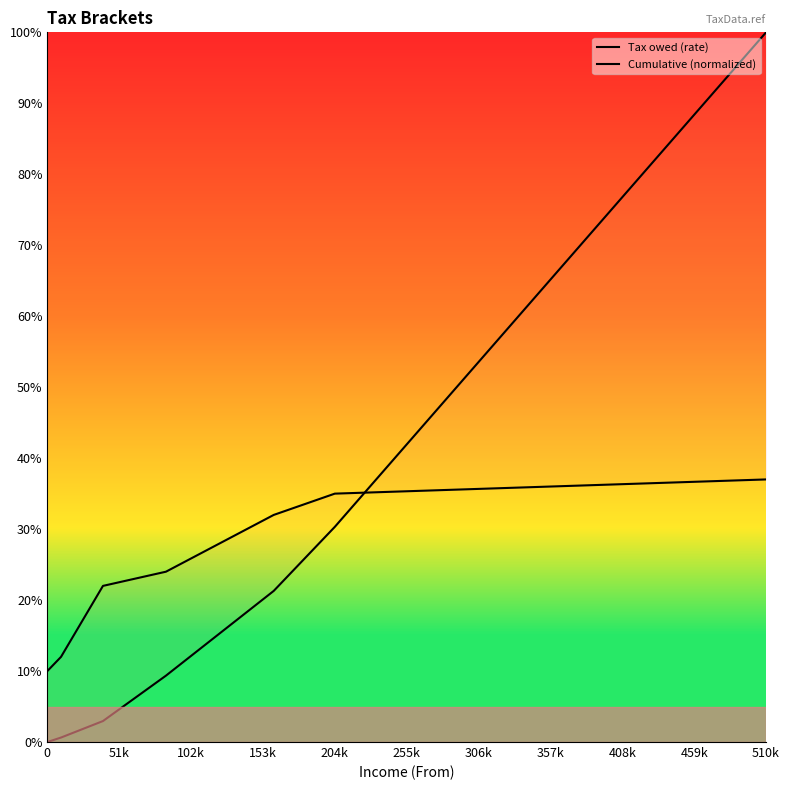

At how many categories does at least one series exceed 0?

7